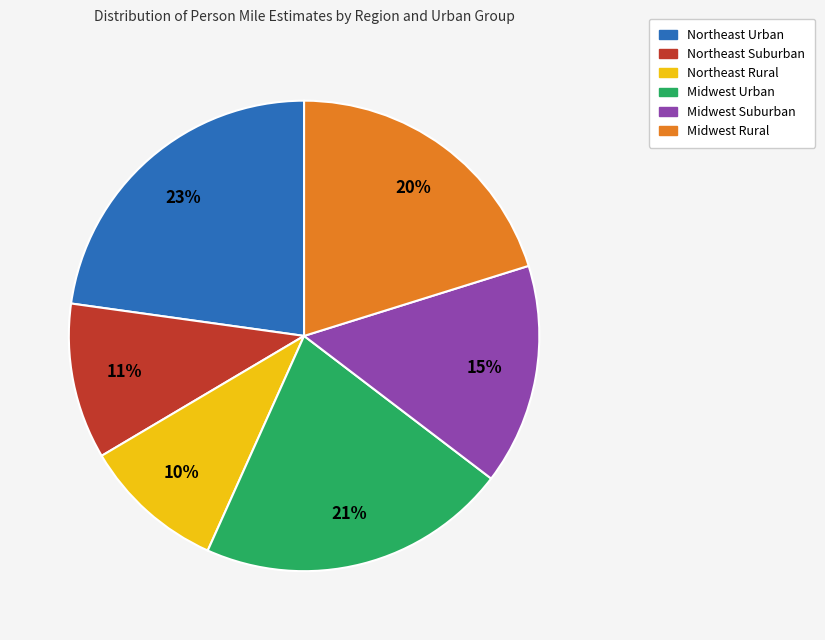

To the nearest percent, what is the average slice percentage?

17%